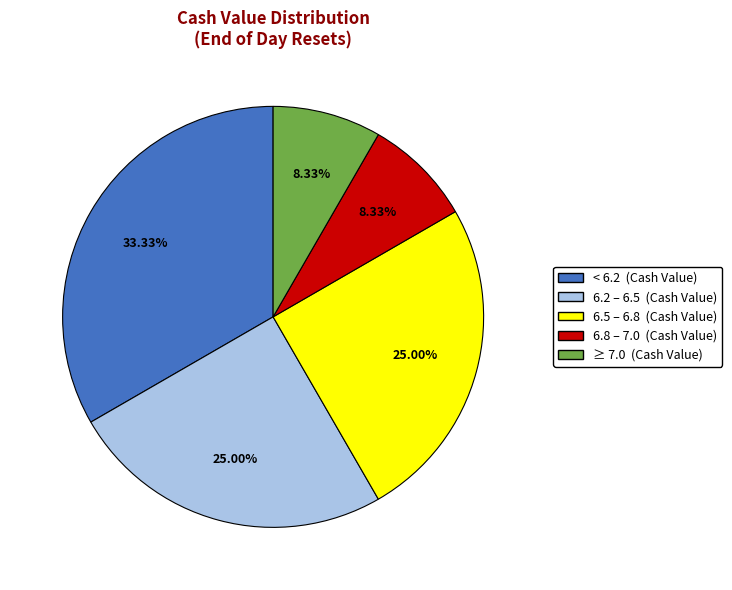

Does any single category account for the majority?

No